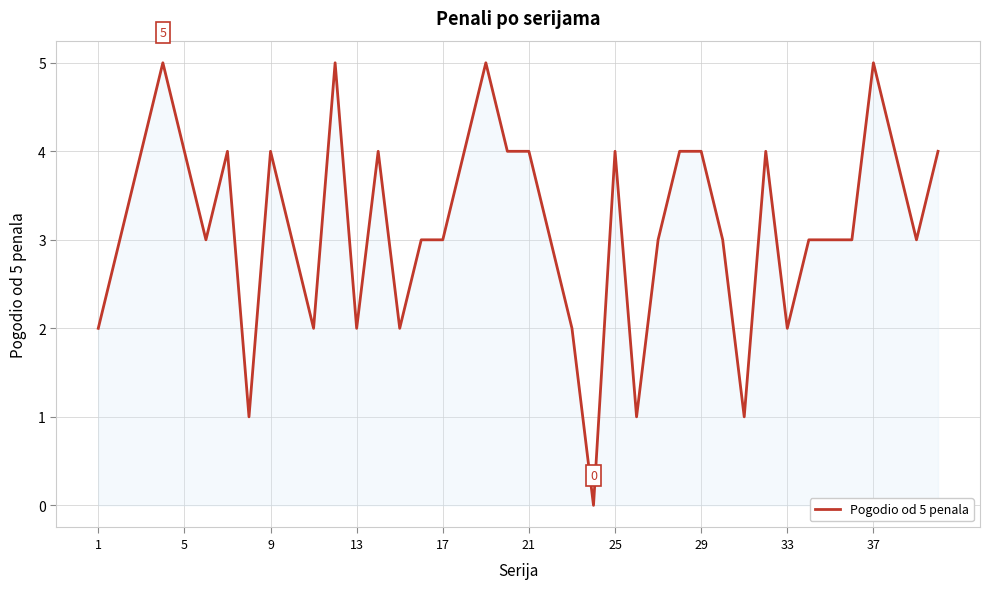

What is the difference between the maximum and minimum values?

5